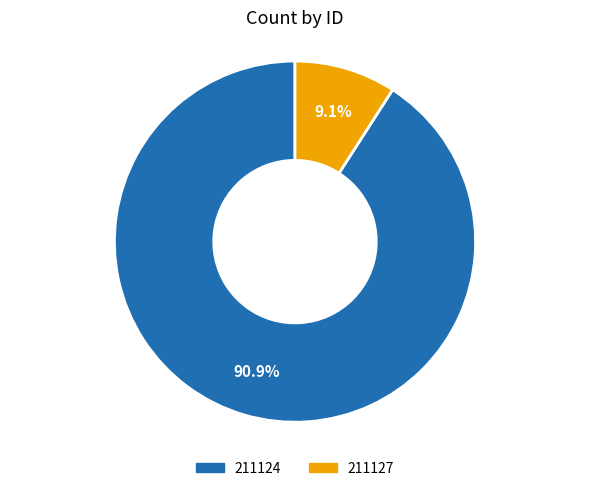

The 211124 slice represents 85% of the pie. True or false?

False